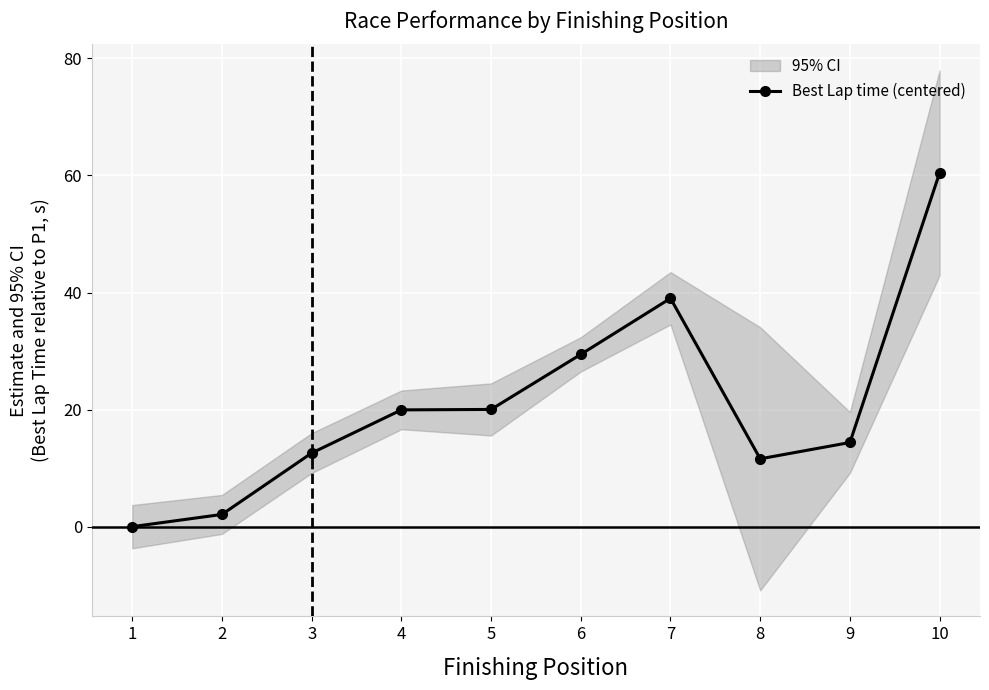

Is this an area chart (filled region under the line)?

No